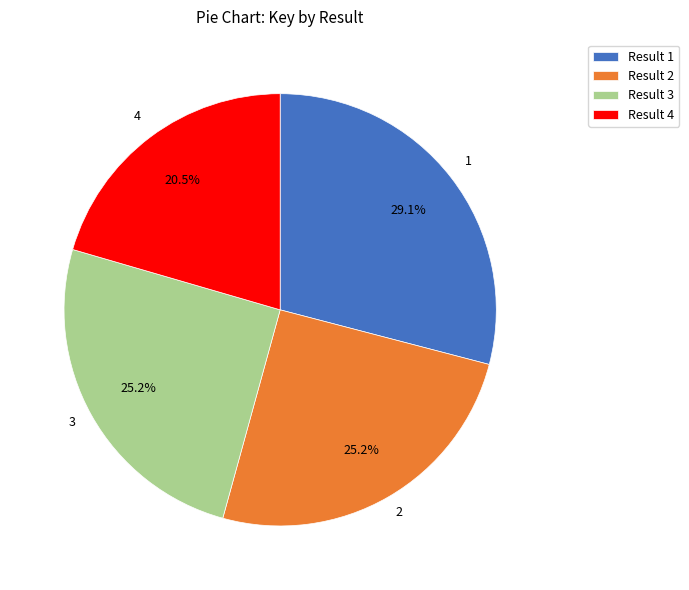

Does any single category account for the majority?

No